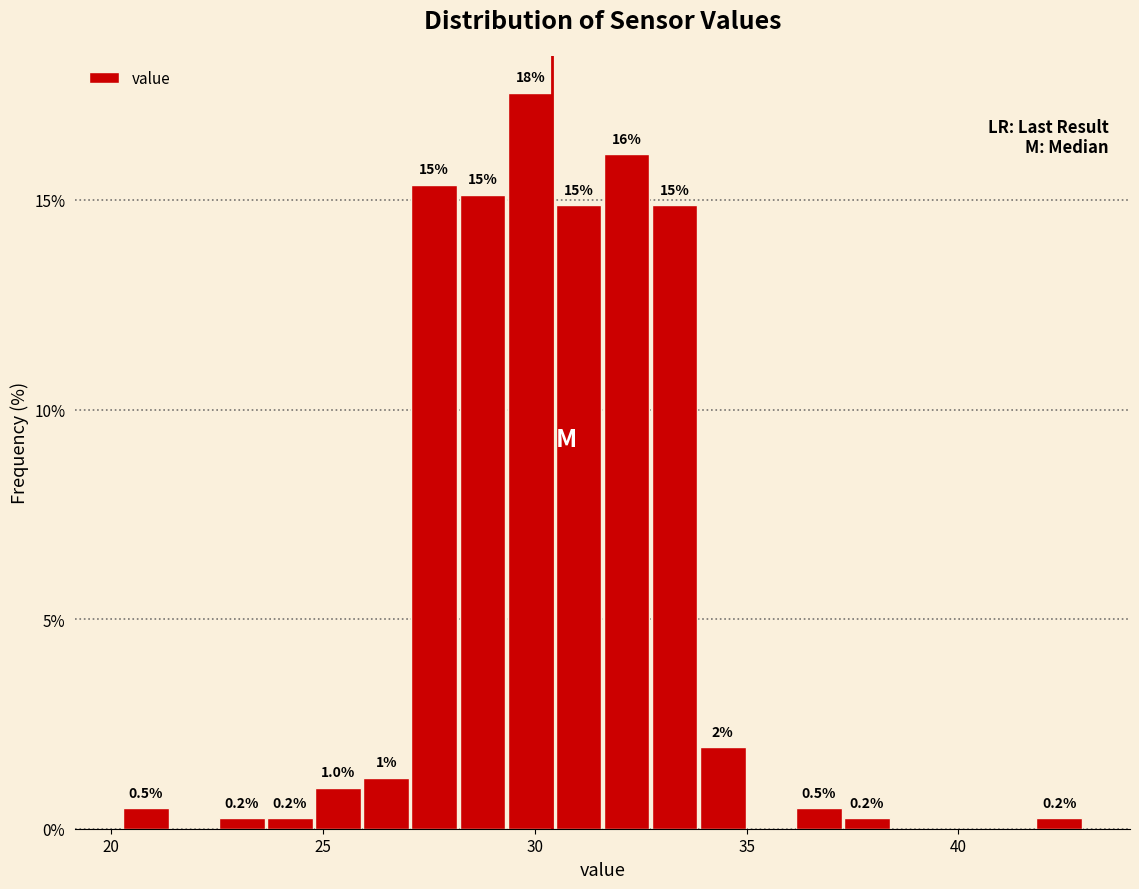

Read against the x-axis, roughly where is the centre of the tallest bar?

30.0